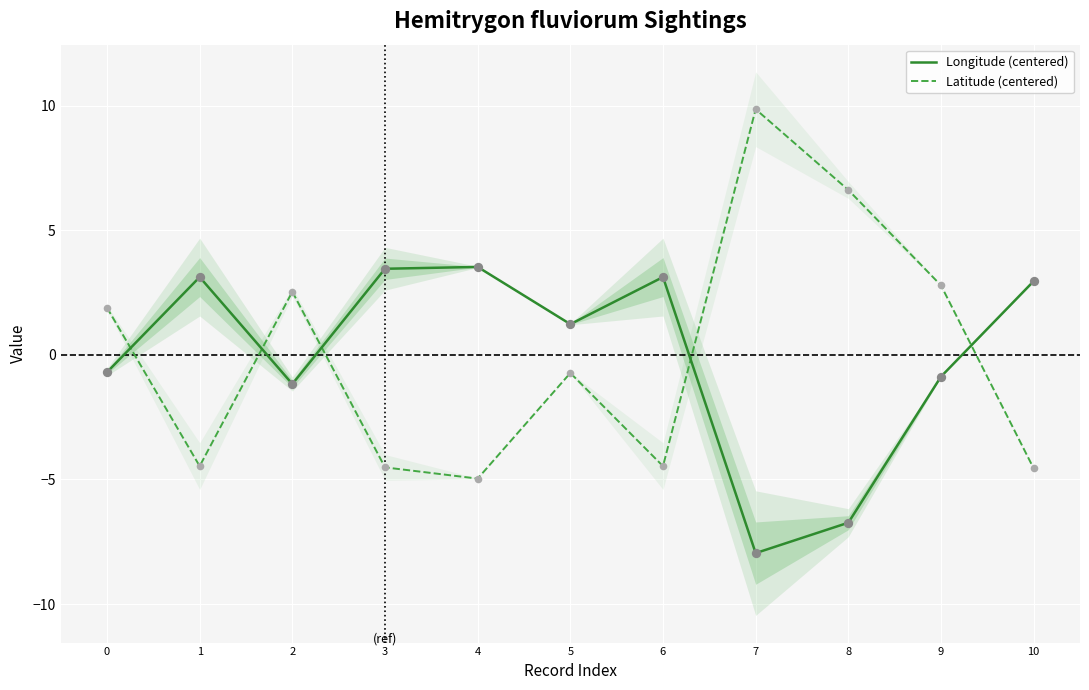

What is the total value across all series at 10?

-1.6